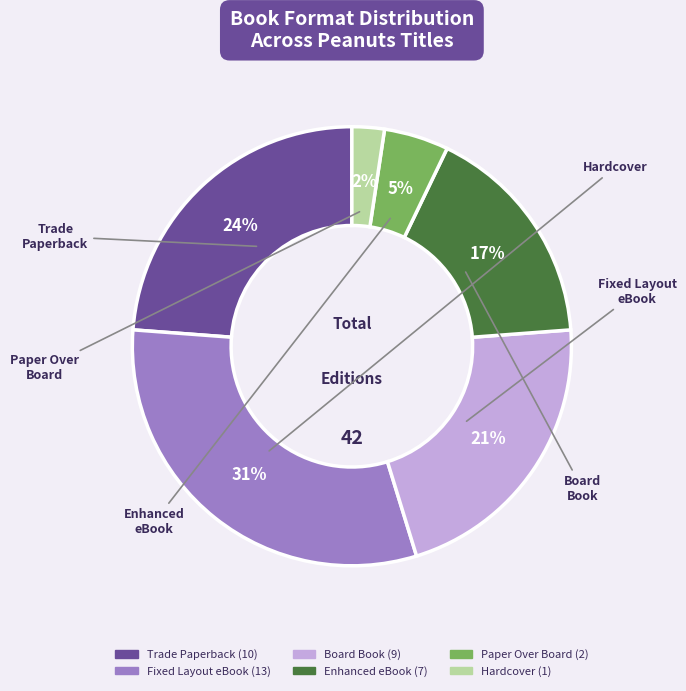

How many slices are in this pie chart?

6